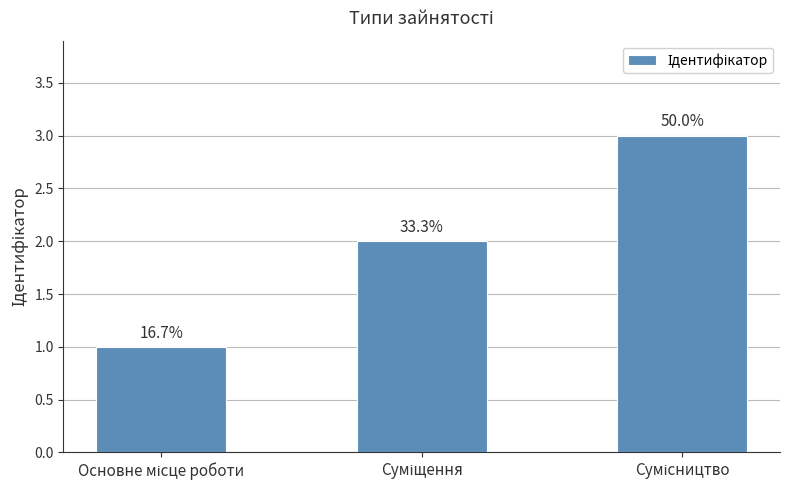

Which has a higher value, Сумісництво or Суміщення?

Сумісництво